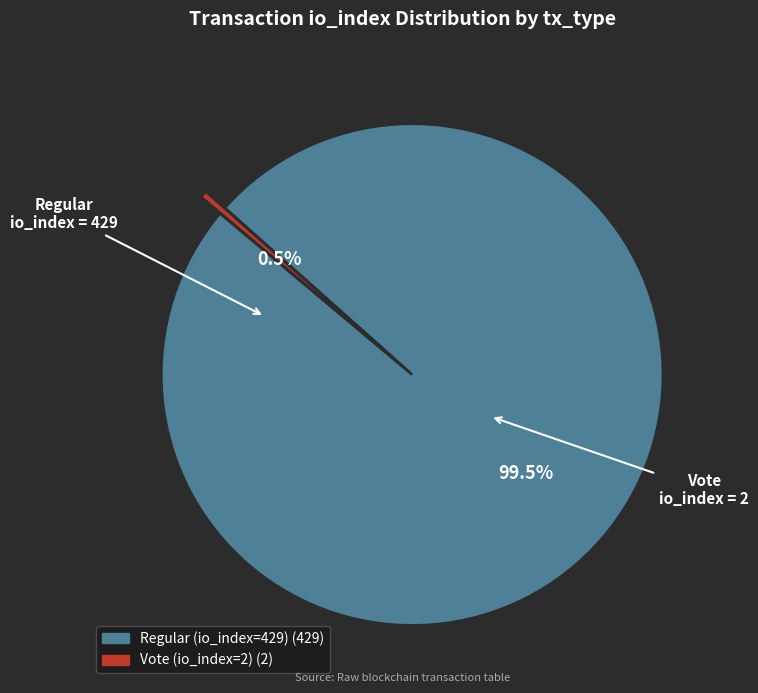

Does any single category account for the majority?

Yes